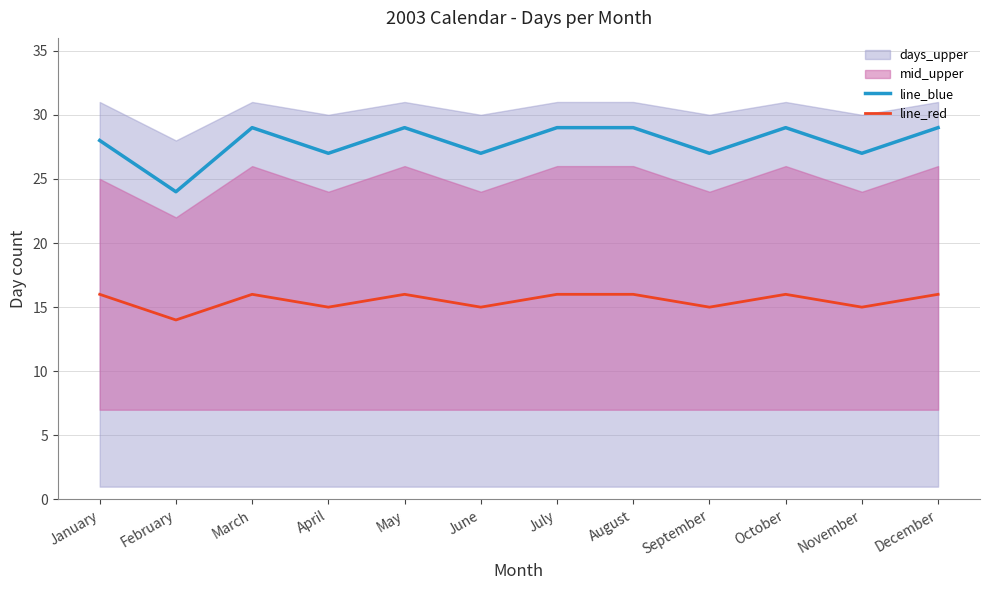

Between June and November, which series saw the biggest shift?

line_blue